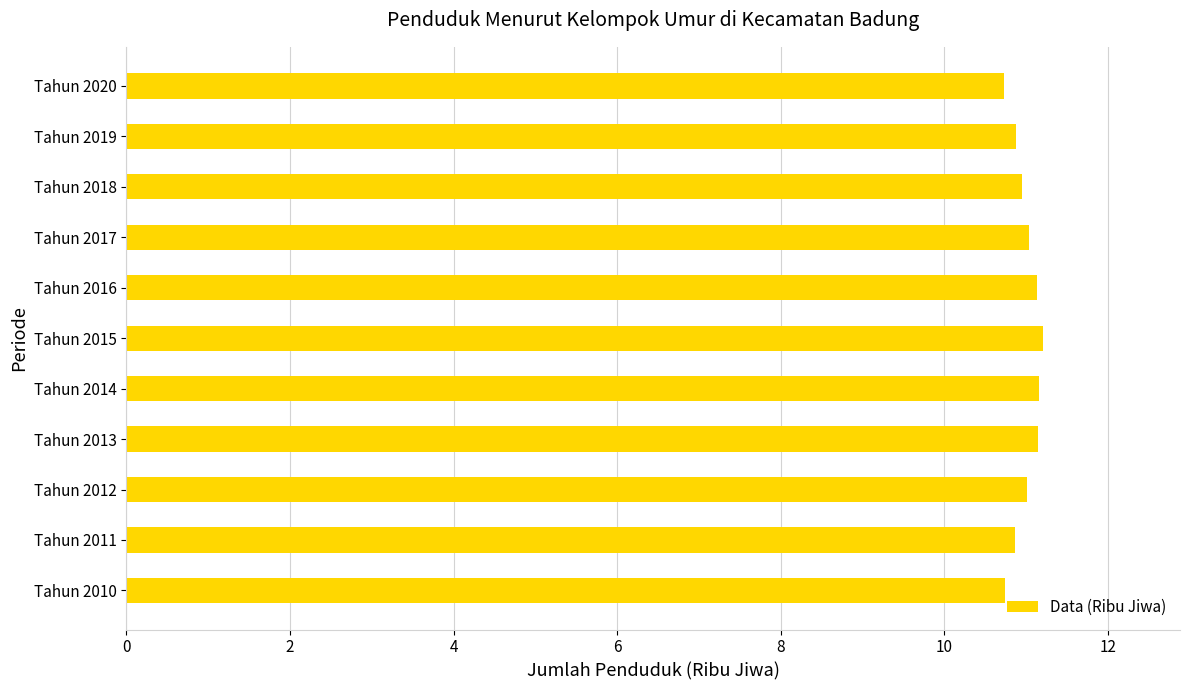

What is the minimum value shown in the chart?

10.7